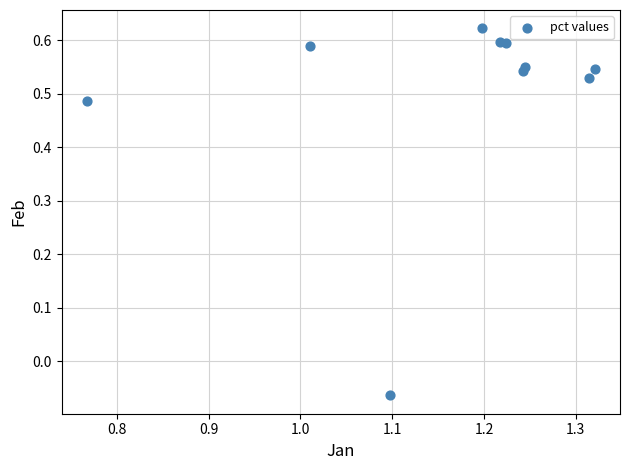

What is the average X value?

1.2